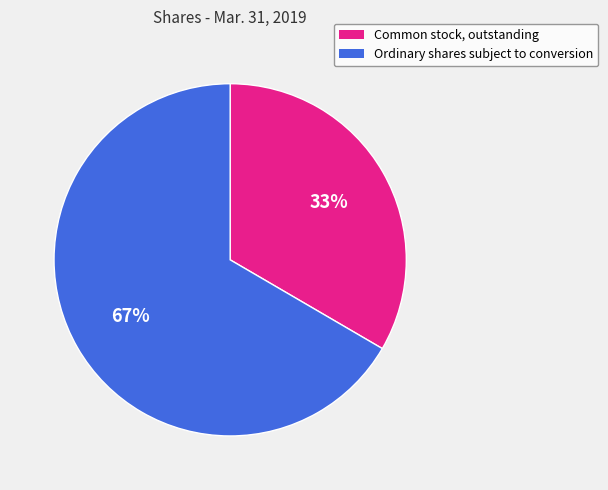

Does any single category account for the majority?

Yes